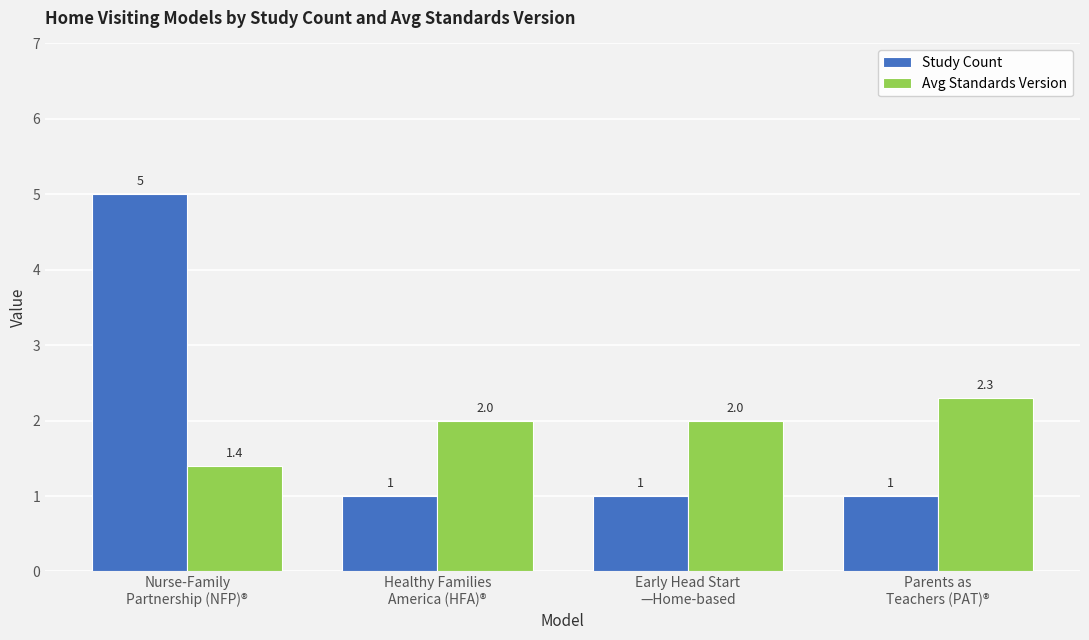

What is the value of the Study Count bar at the 4th from the left?

1.0